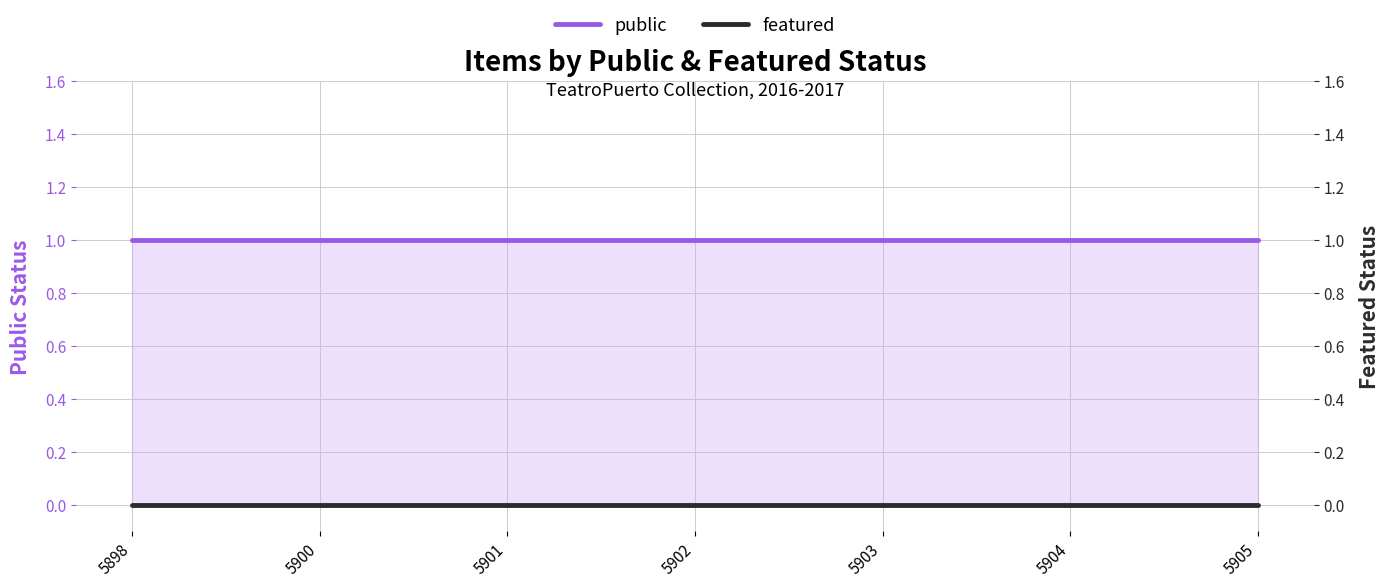

Reading right to left, what are all the values shown in this chart?

public: 5905=1	5904=1	5903=1	5902=1	5901=1	5900=1	5898=1
featured: 5905=0	5904=0	5903=0	5902=0	5901=0	5900=0	5898=0